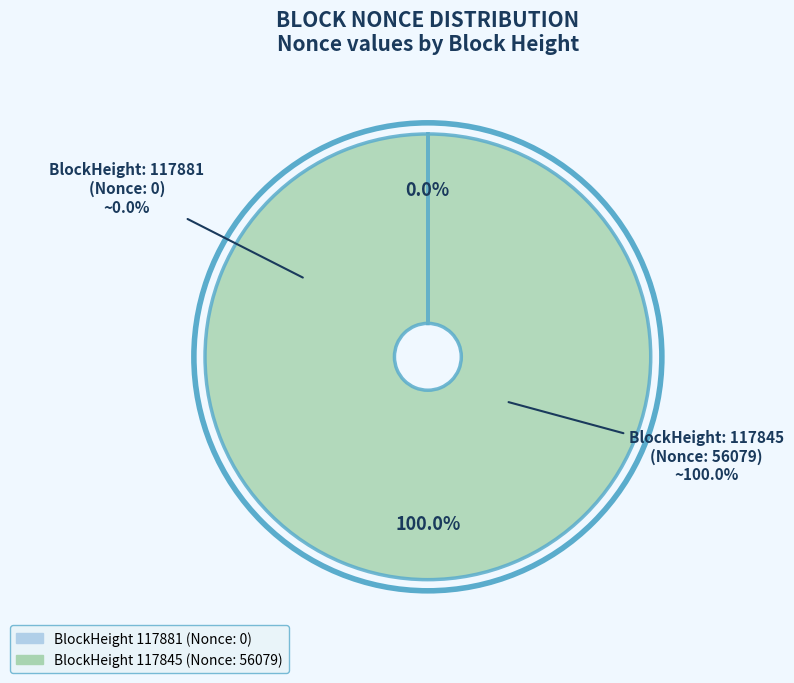

Count the number of slices in the pie.

2